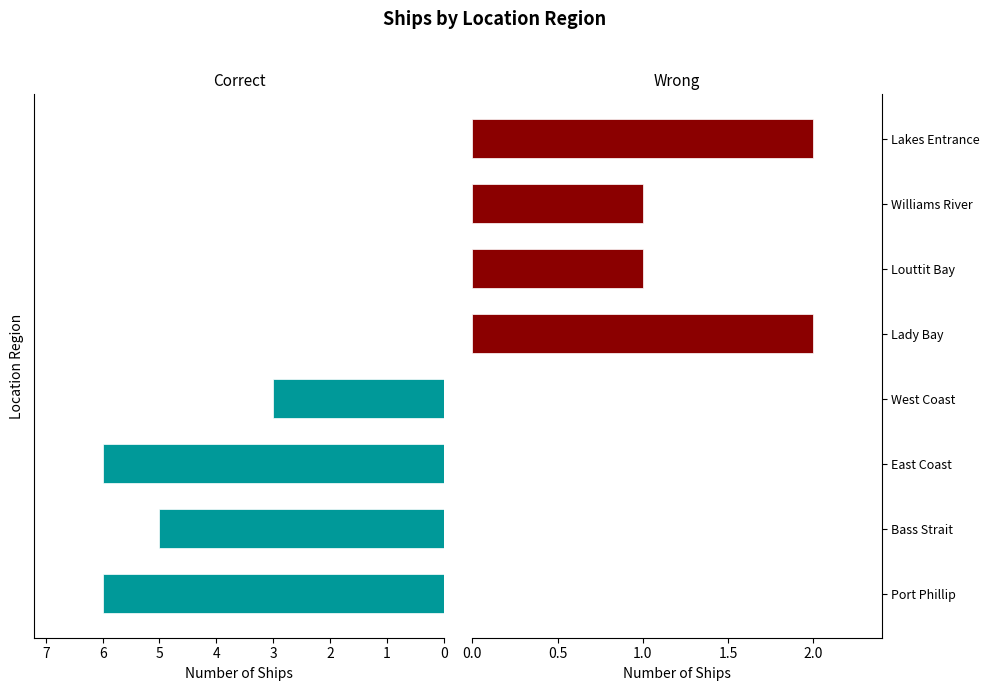

What is the total value across all series at Lady Bay?

2